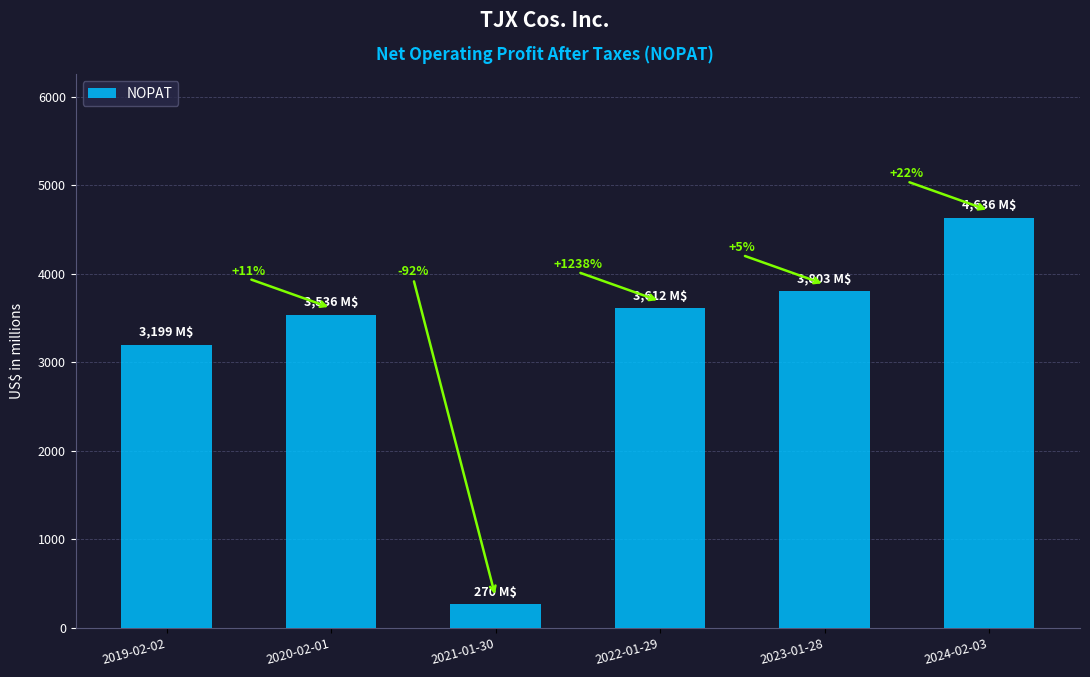

How many bars are there in total?

6